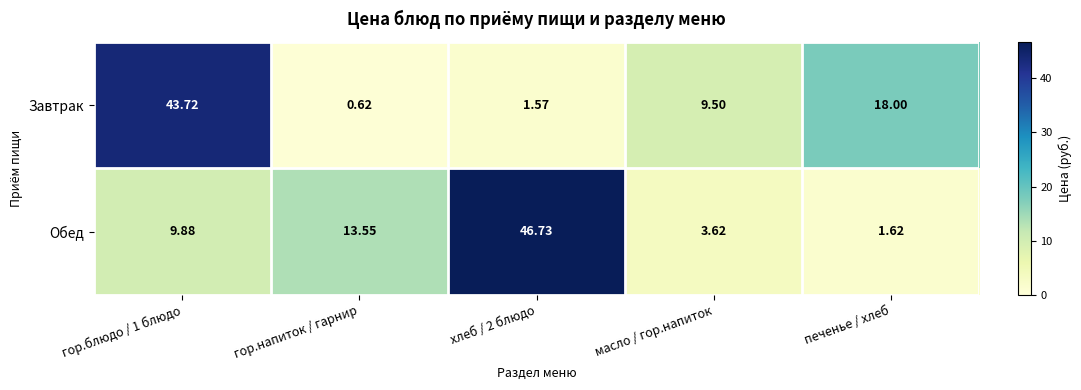

At which label does Завтрак reach its minimum?

гор.напиток / гарнир